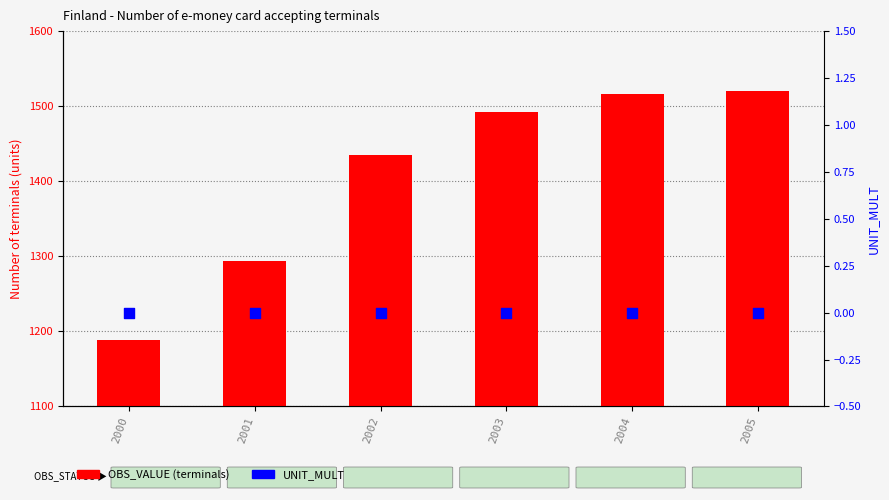

At which category is the sum across all series the highest?

2005